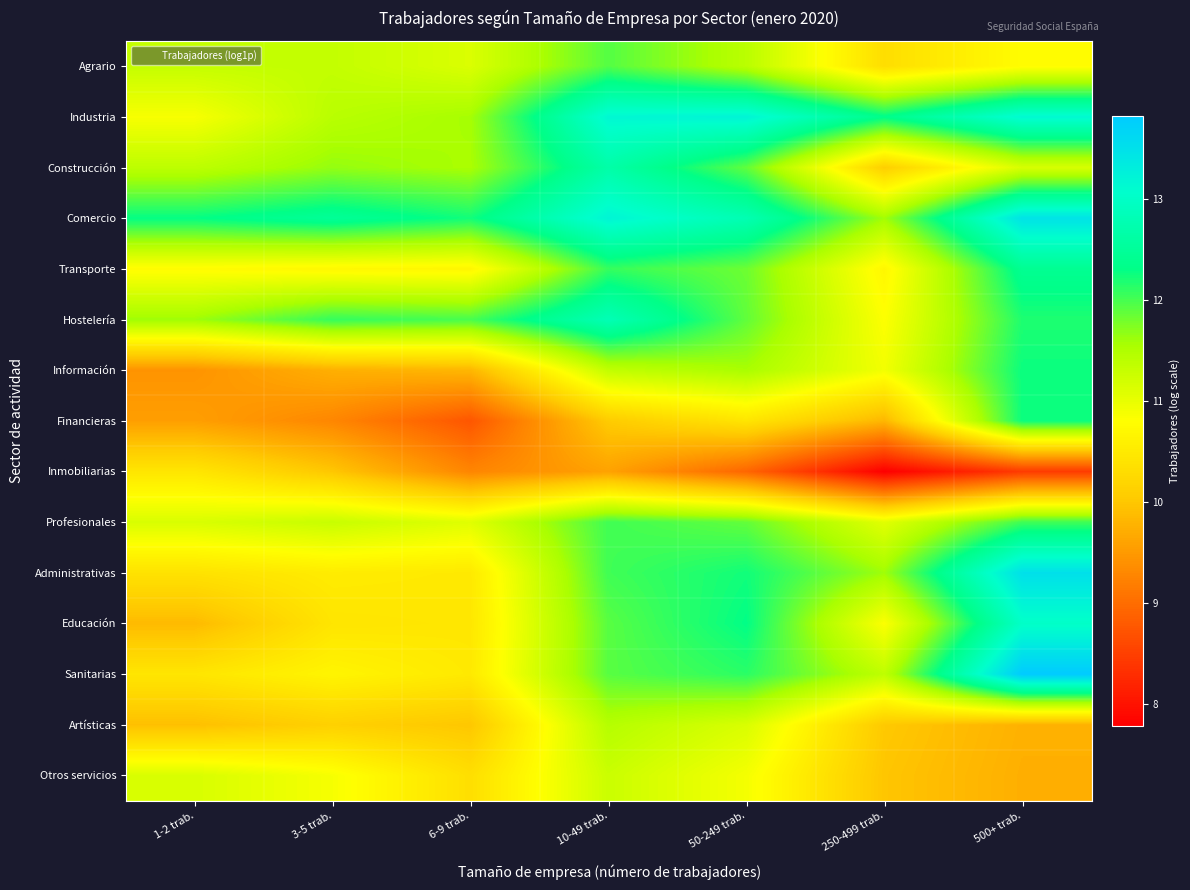

Rank the series at 500+ trab. from highest to lowest value.

Sanitarias, Administrativas, Comercio, Industria, Educación, Transporte, Información, Financieras, Hostelería, Profesionales, Construcción, Agrario, Artísticas, Otros servicios, Inmobiliarias